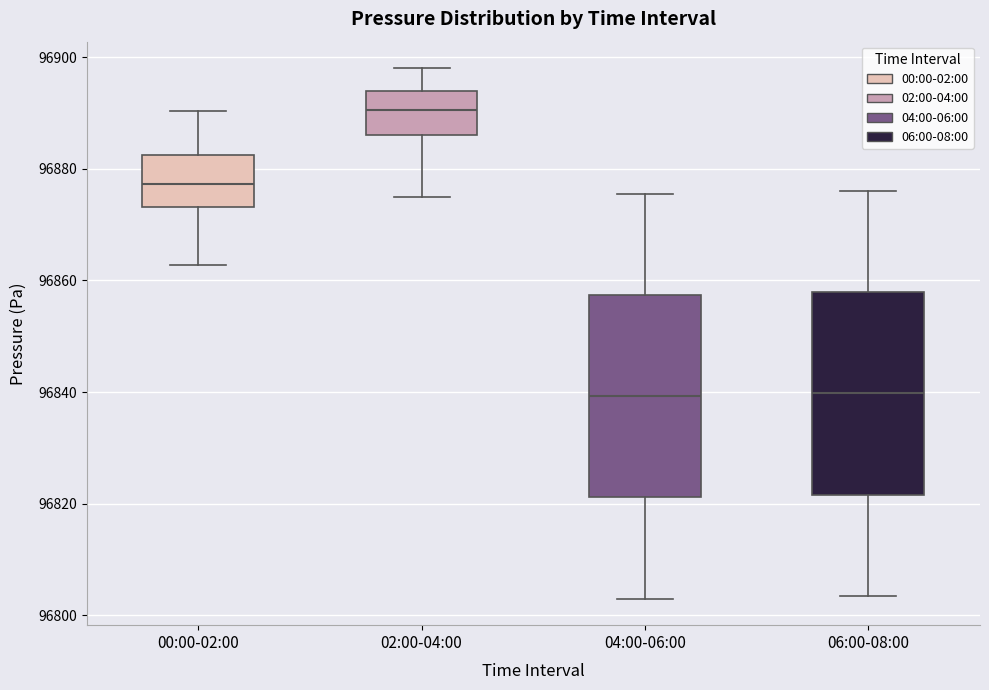

Reading left to right, read every box against the y-axis: the position of its median line, the range the box covers, and the ends of its whiskers. The values are not printed on the chart, so give them approximately, as read against the axis.

00:00-02:00: median 96878, box 96874 to 96882, whiskers 96862 to 96890
02:00-04:00: median 96890, box 96886 to 96894, whiskers 96876 to 96898
04:00-06:00: median 96840, box 96822 to 96858, whiskers 96804 to 96876
06:00-08:00: median 96840, box 96822 to 96858, whiskers 96804 to 96876